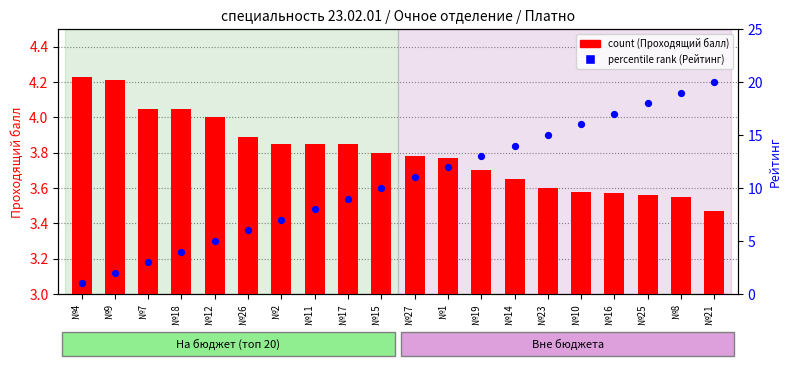

At which category is the sum across all series the highest?

№21